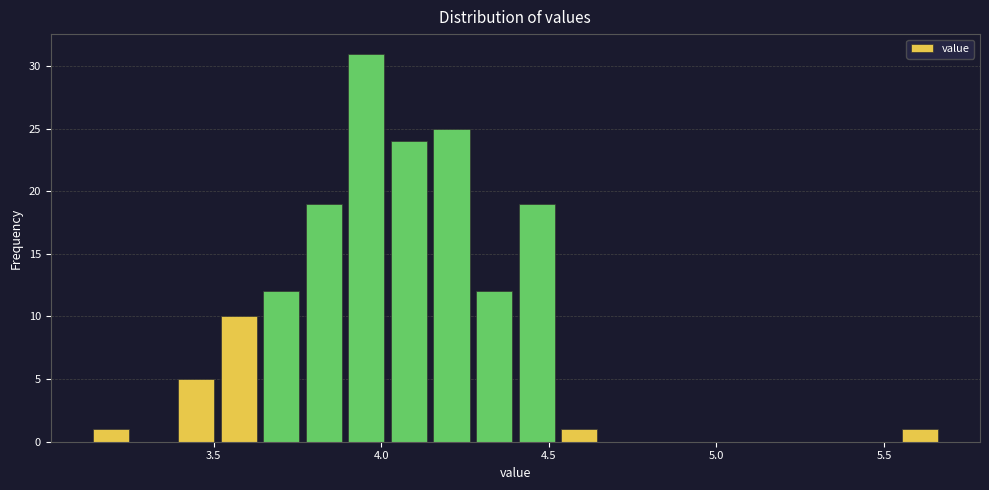

Around what value on the x-axis is the tallest bar? Give the approximate position of its centre, as read against the axis.

3.95